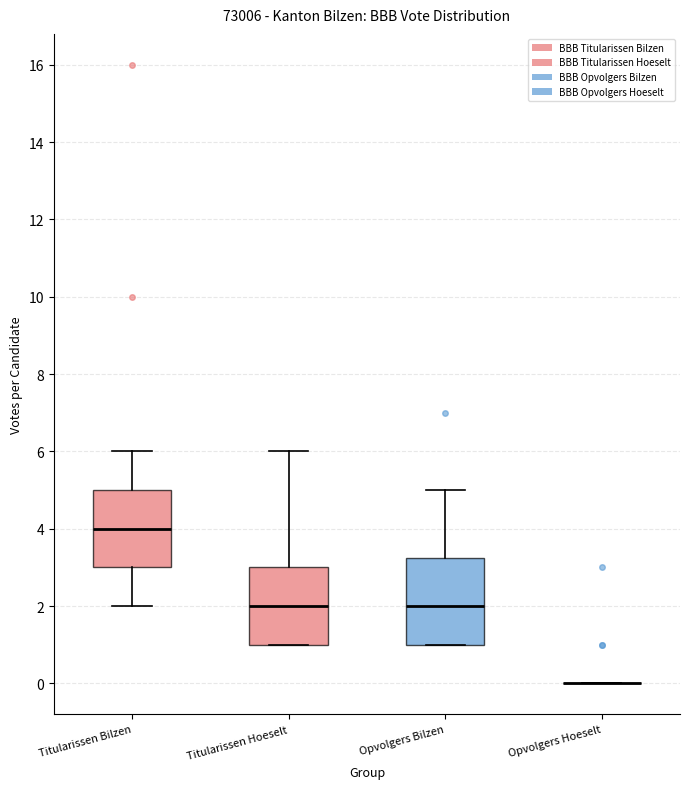

Reading left to right, transcribe this box plot: for each box, give where its median line is, the range the box spans, and where its two whiskers end, as read against the y-axis. The values are not printed on the chart, so give them approximately, as read against the axis.

Titularissen Bilzen: median 4.0, box 3.0 to 5.0, whiskers 2.0 to 6.0
Titularissen Hoeselt: median 2.0, box 1.0 to 3.0, whiskers 1.0 to 6.0
Opvolgers Bilzen: median 2.0, box 1.0 to 3.2, whiskers 1.0 to 5.0
Opvolgers Hoeselt: box collapsed to a line at 0.0, whiskers 0.0 to 0.0